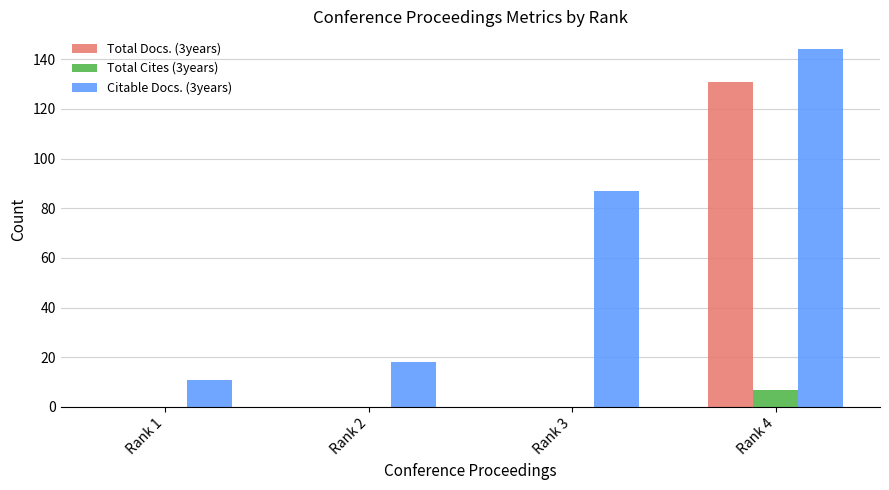

What is the maximum value shown in the chart?

144